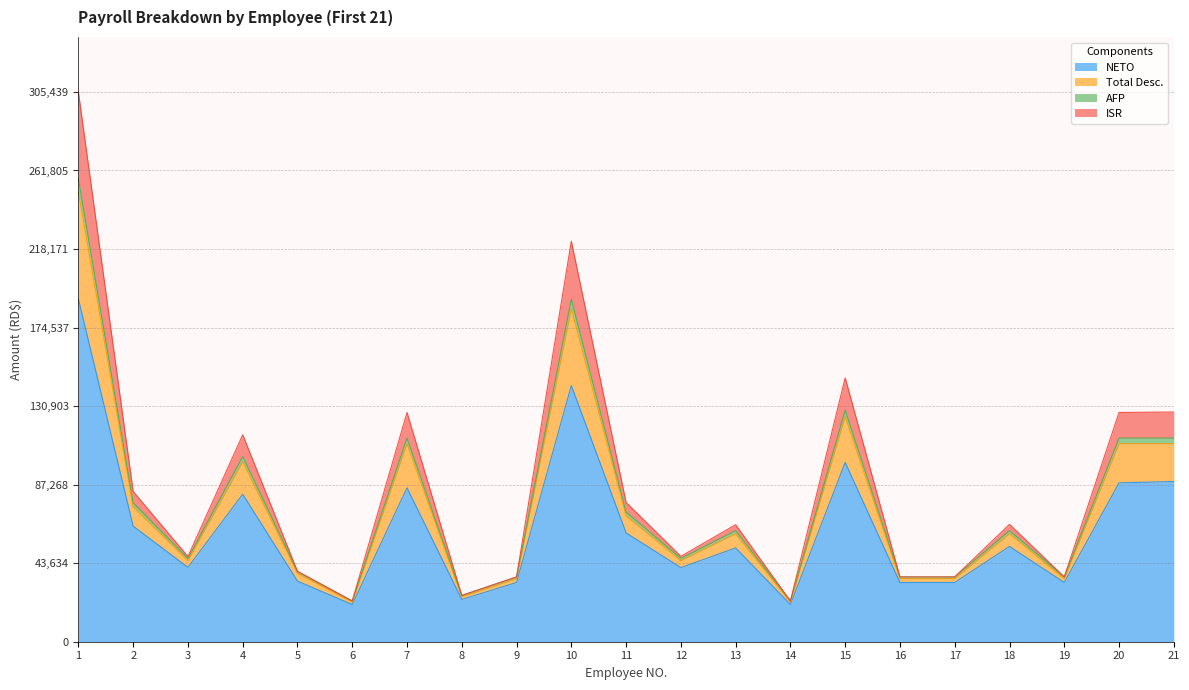

What is the maximum value for NETO?

190437.0